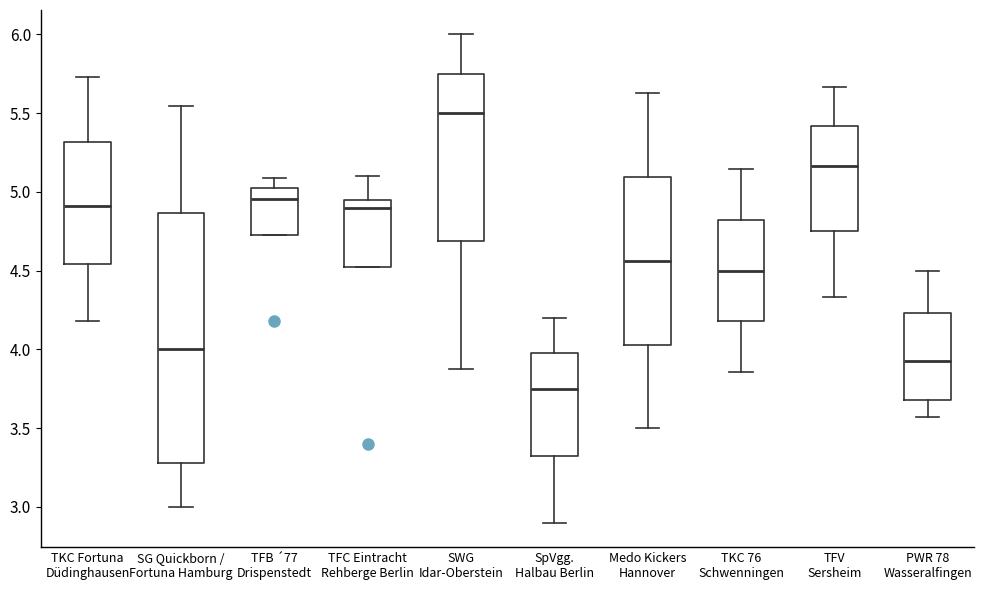

Reading left to right, read every box against the y-axis: the position of its median line, the range the box covers, and the ends of its whiskers. The values are not printed on the chart, so give them approximately, as read against the axis.

TKC Fortuna Düdinghausen: median 4.90, box 4.55 to 5.30, whiskers 4.20 to 5.75
SG Quickborn / Fortuna Hamburg: median 4.00, box 3.30 to 4.85, whiskers 3.00 to 5.55
TFB ´77 Drispenstedt: median 4.95, box 4.75 to 5.00, whiskers 4.75 to 5.10
TFC Eintracht Rehberge Berlin: median 4.90, box 4.55 to 4.95, whiskers 4.55 to 5.10
SWG Idar-Oberstein: median 5.50, box 4.70 to 5.75, whiskers 3.90 to 6.00
SpVgg. Halbau Berlin: median 3.75, box 3.35 to 4.00, whiskers 2.90 to 4.20
Medo Kickers Hannover: median 4.55, box 4.05 to 5.10, whiskers 3.50 to 5.65
TKC 76 Schwenningen: median 4.50, box 4.20 to 4.80, whiskers 3.85 to 5.15
TFV Sersheim: median 5.15, box 4.75 to 5.40, whiskers 4.35 to 5.65
PWR 78 Wasseralfingen: median 3.95, box 3.70 to 4.25, whiskers 3.55 to 4.50